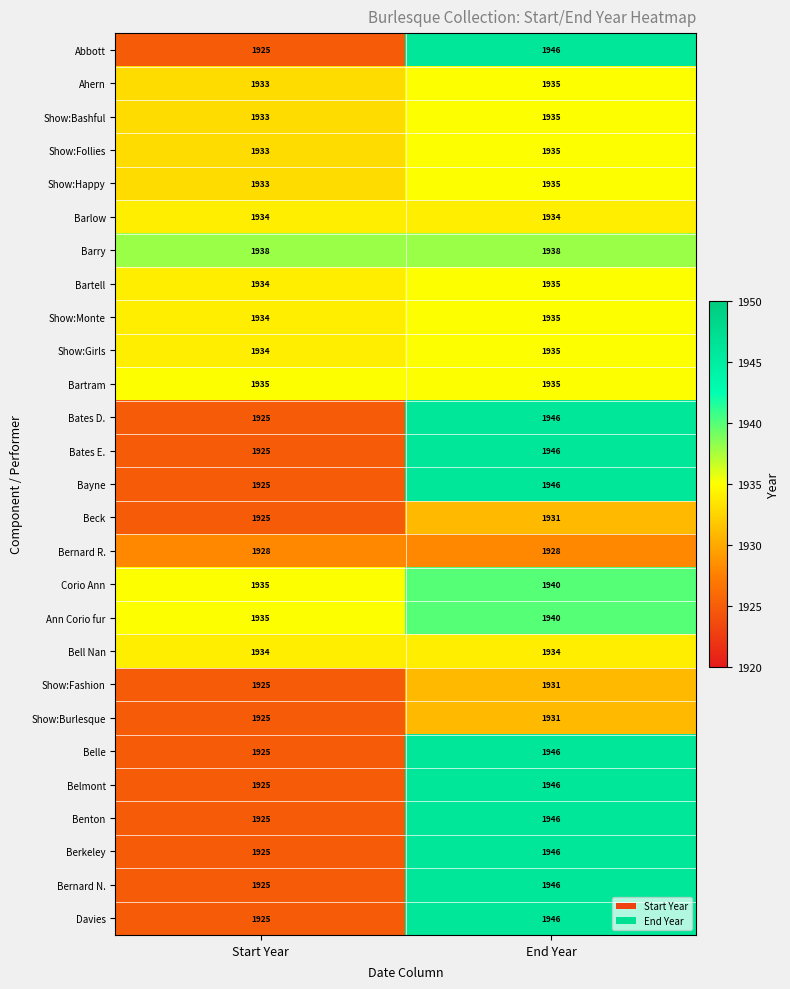

Rank the categories by Abbott value from highest to lowest.

End Year, Start Year